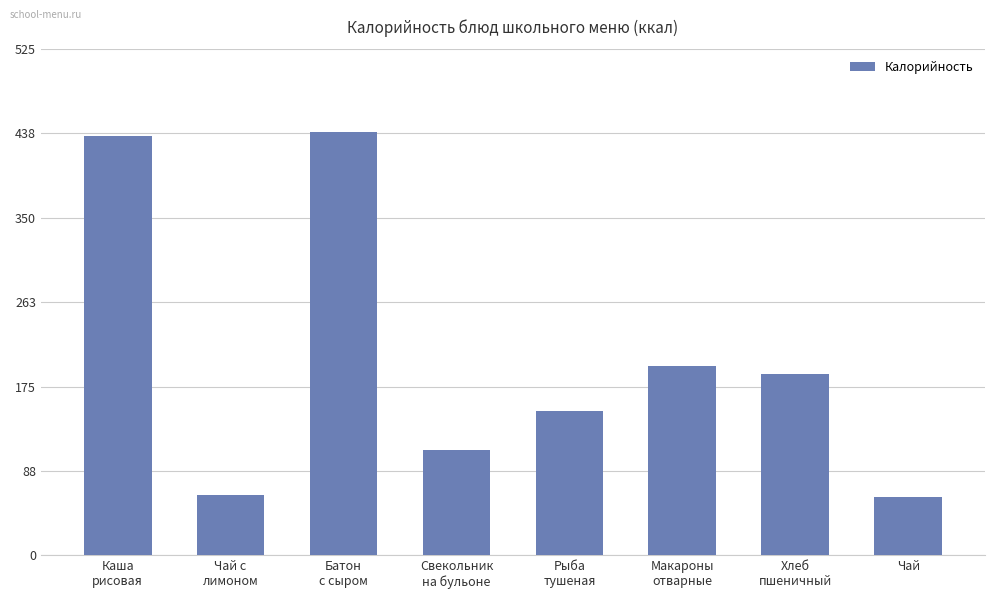

Approximately how many times larger is the value at Хлеб
пшеничный compared to Рыба
тушеная?

1.3